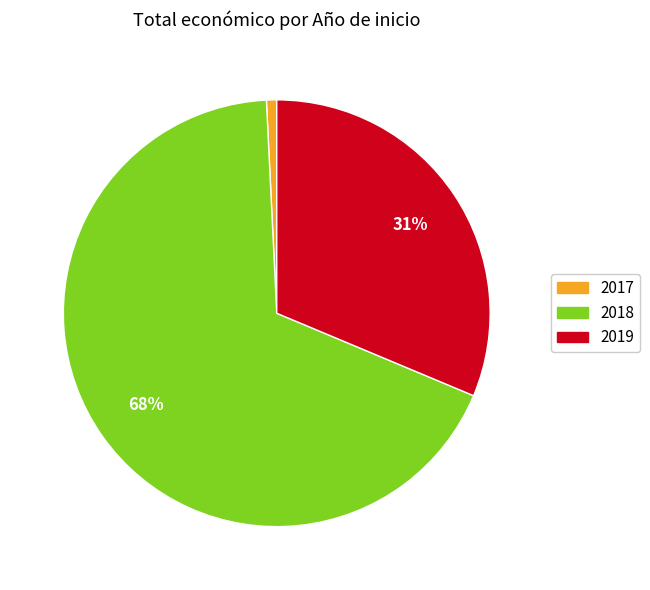

Count the number of slices in the pie.

3